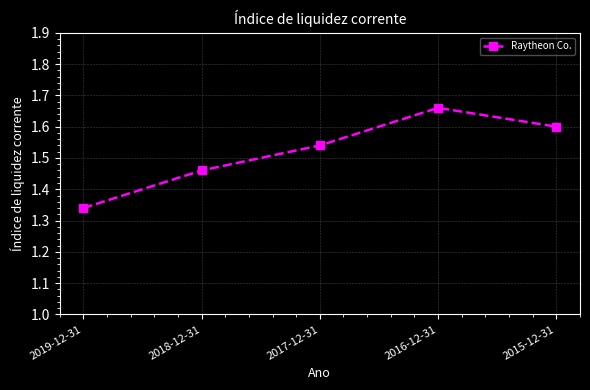

Rank the categories by value from highest to lowest.

2016-12-31, 2015-12-31, 2017-12-31, 2018-12-31, 2019-12-31